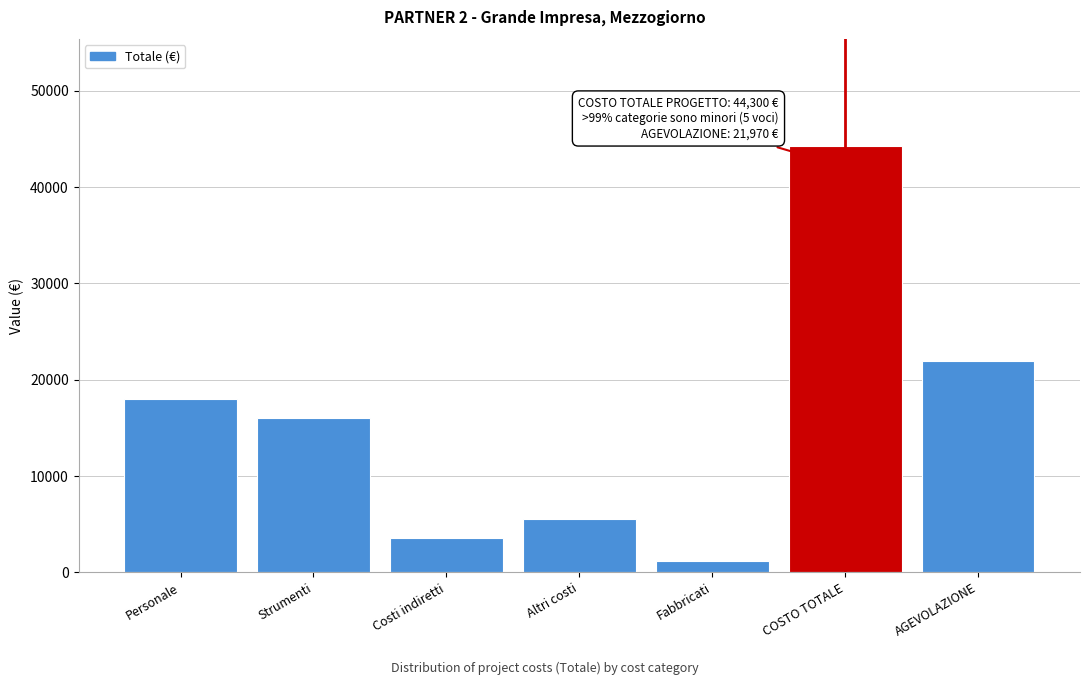

Reading left to right, extract all data points from this chart.

Personale=18000	Strumenti=16000	Costi indiretti=3600	Altri costi=5500	Fabbricati=1200	COSTO TOTALE=44300	AGEVOLAZIONE=21970